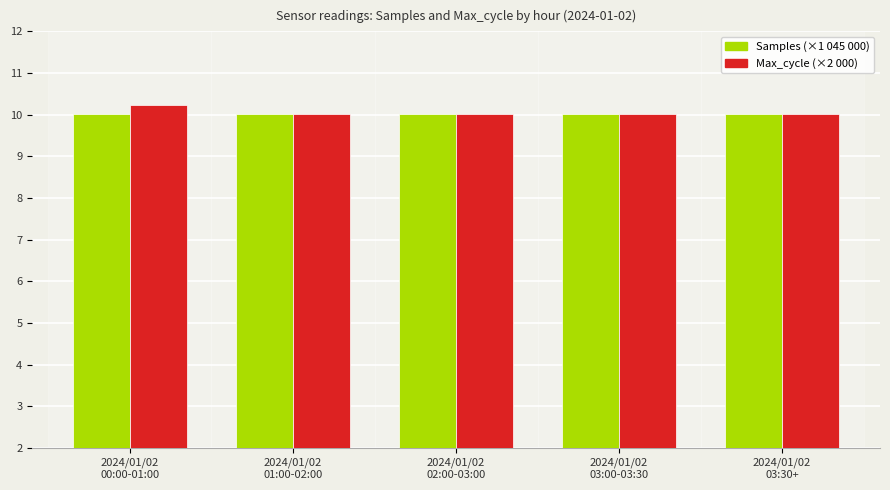

What is the label of the 5th bar from the left?

2024/01/02
03:30+